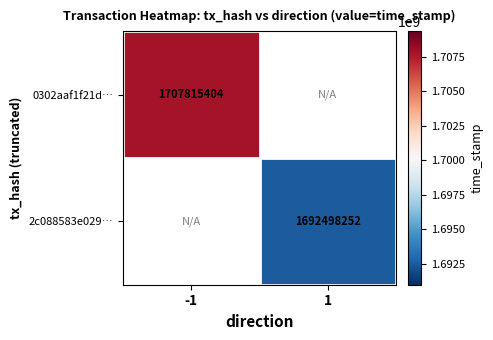

Is it true that 2c088583e029… equals 2831843472 at 1?

False